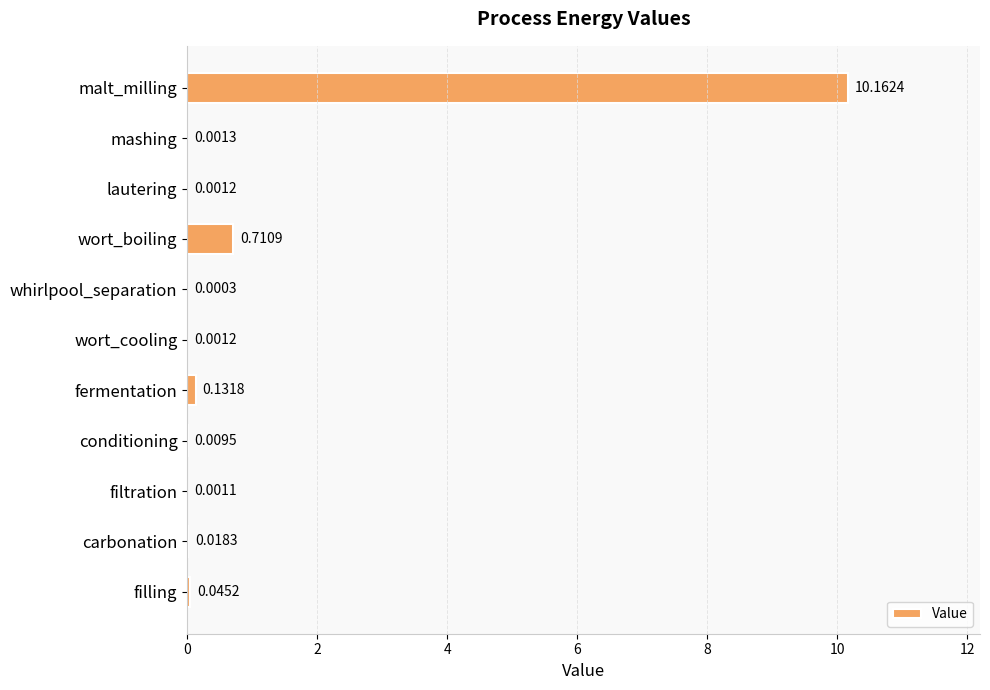

What is the average value?

1.0